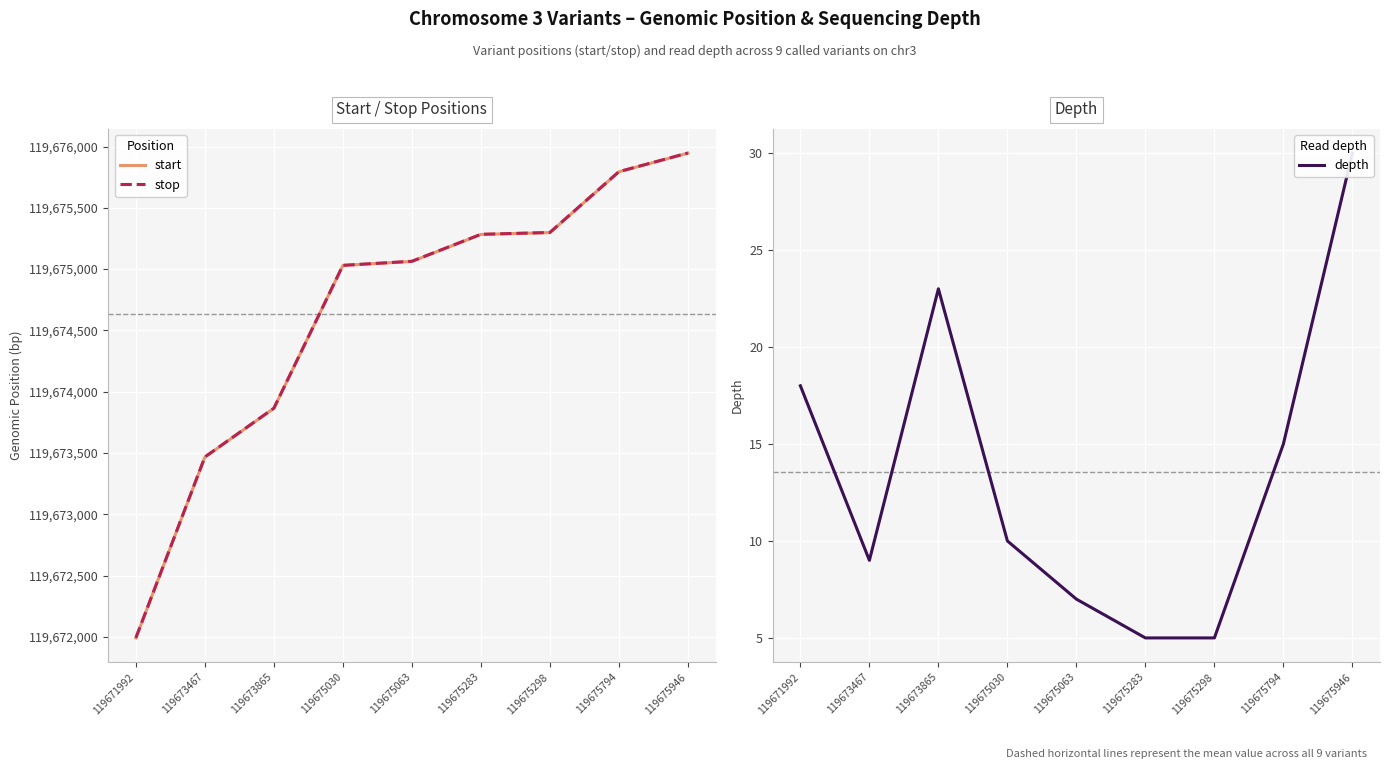

In depth, how many points are higher than both neighbors (excluding endpoints)?

1